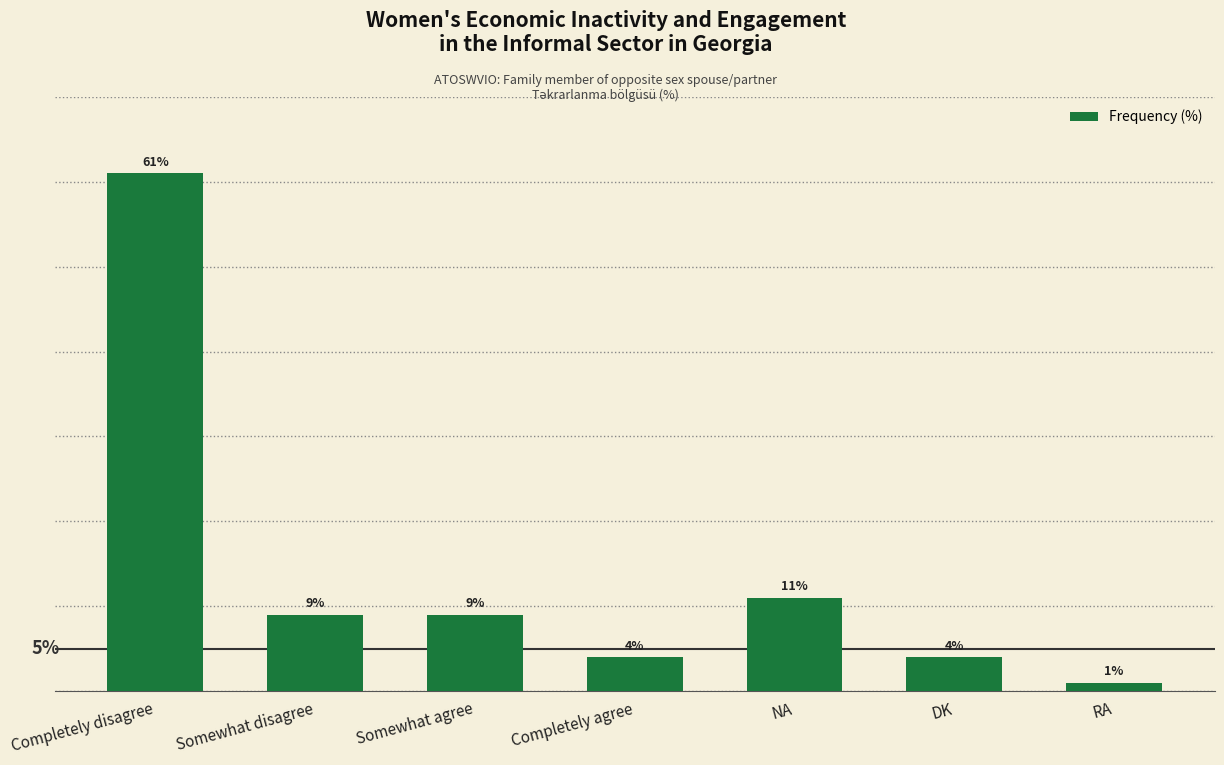

What is the label of the 6th bar from the right?

Somewhat disagree